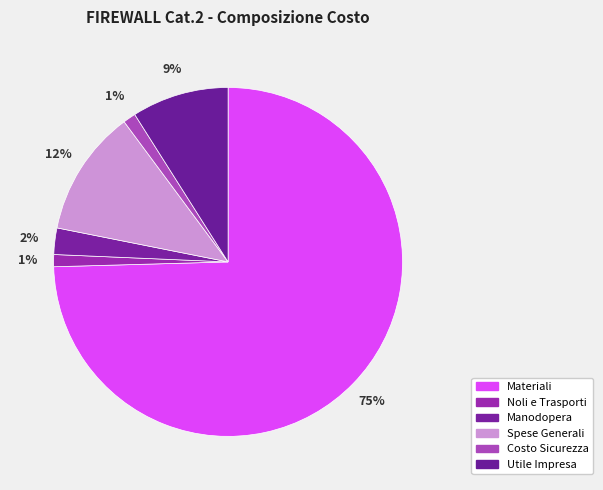

Rank the categories by value from lowest to highest.

Noli e Trasporti, Costo Sicurezza, Manodopera, Utile Impresa, Spese Generali, Materiali